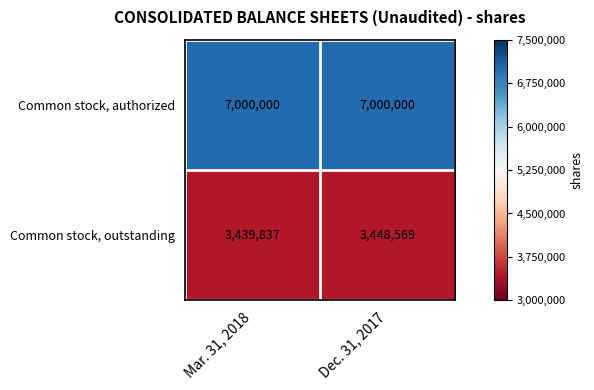

Reading left to right, extract all data points from this chart.

Common stock, authorized: 7000000	7000000
Common stock, outstanding: 3439837	3448569